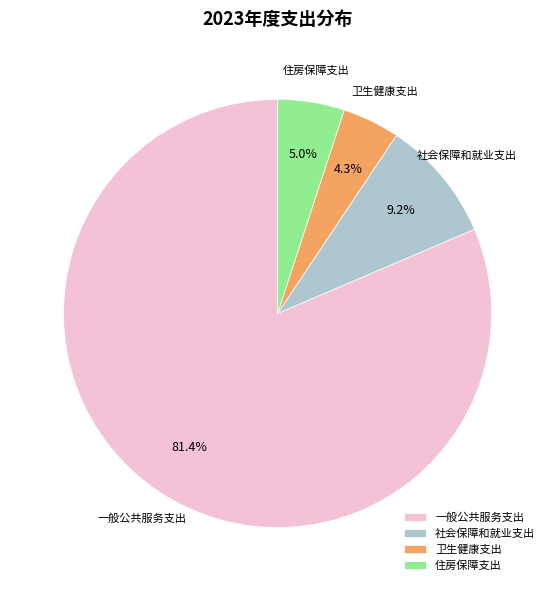

What is the ratio of the value at 住房保障支出 to the value at 卫生健康支出?

1.2